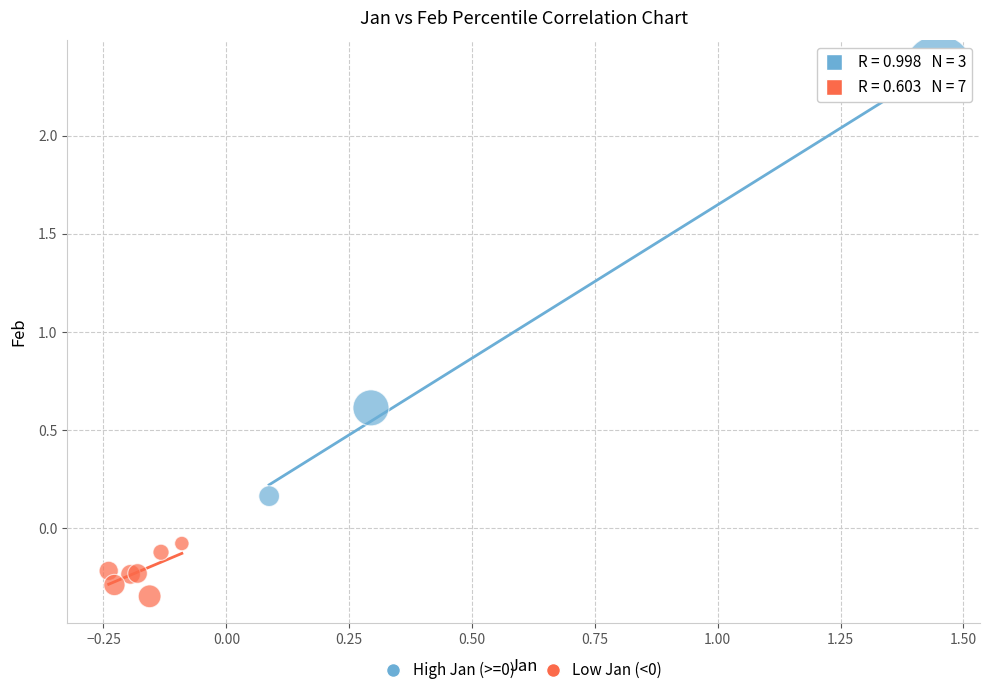

Which series reaches the minimum Y coordinate?

Low Jan (<0)